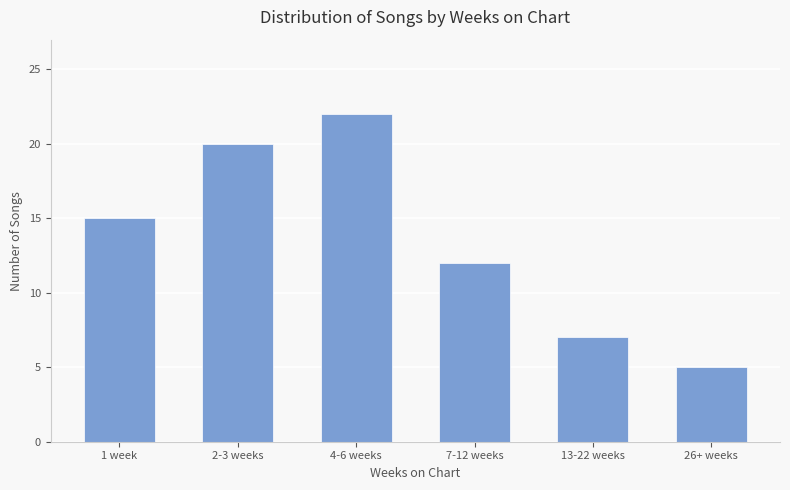

Which label corresponds to the smallest value in the chart?

26+ weeks